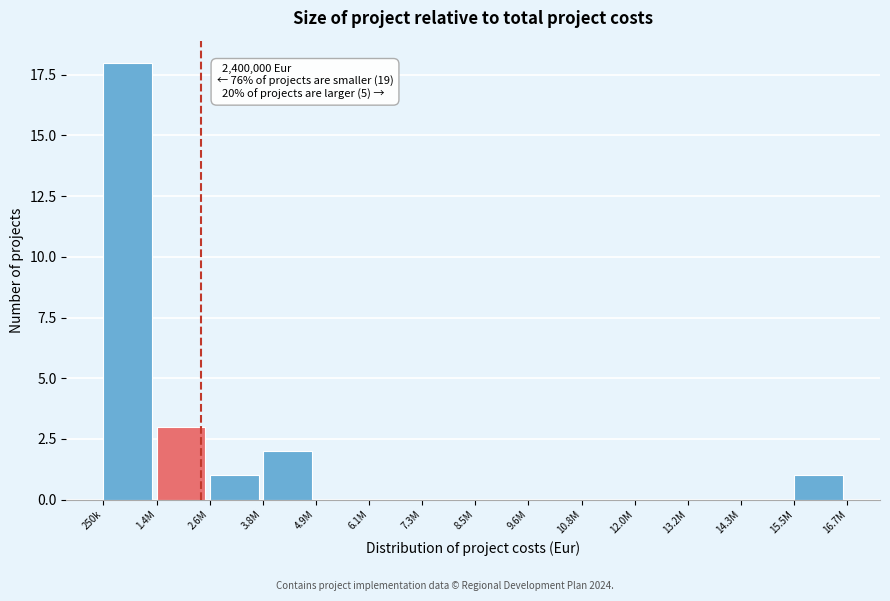

Reading right to left, list all the values displayed in this chart.

15.5M=1	14.3M=0	13.2M=0	12.0M=0	10.8M=0	9.6M=0	8.5M=0	7.3M=0	6.1M=0	4.9M=0	3.8M=2	2.6M=1	1.4M=3	250k=18